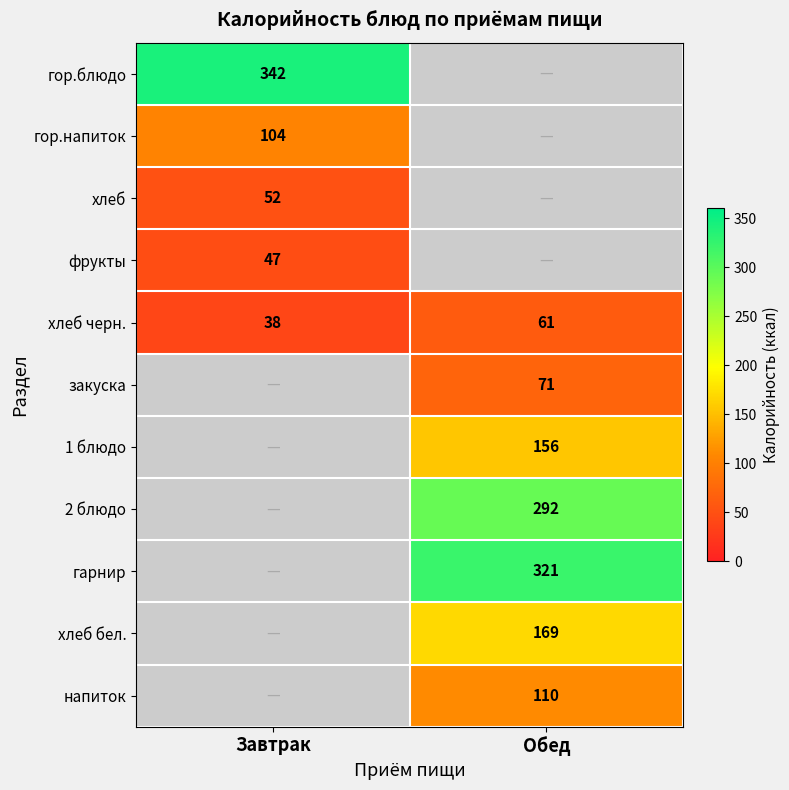

Is it true that гор.напиток equals 71.0 at Завтрак?

False